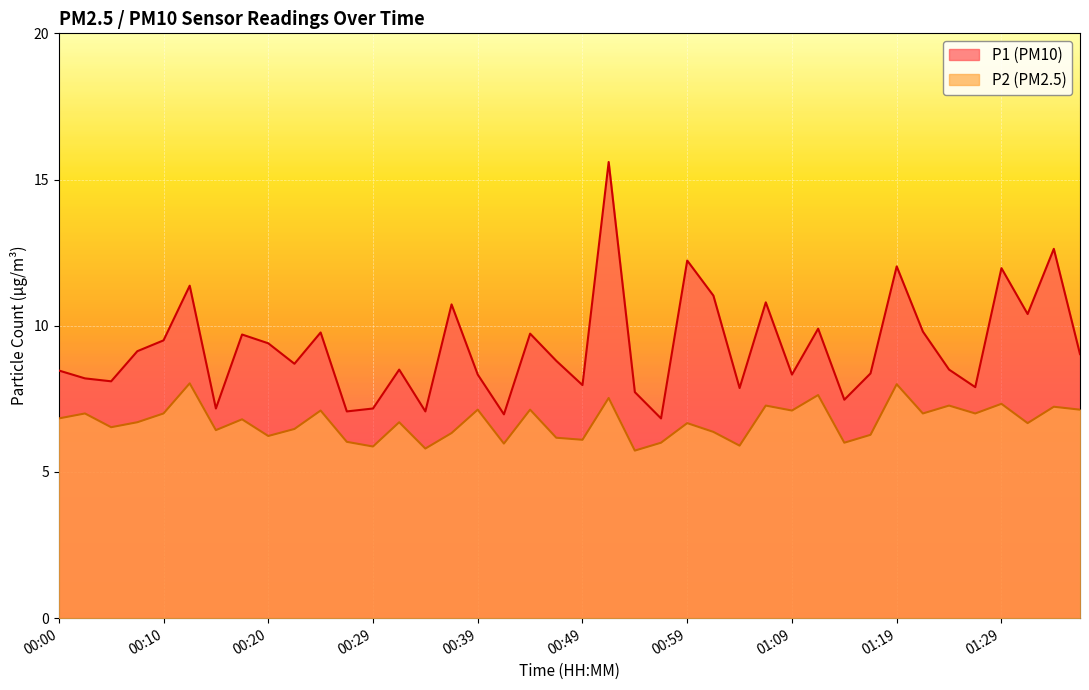

What is the sum of the P2 values at 00:49 and 00:15?

12.5